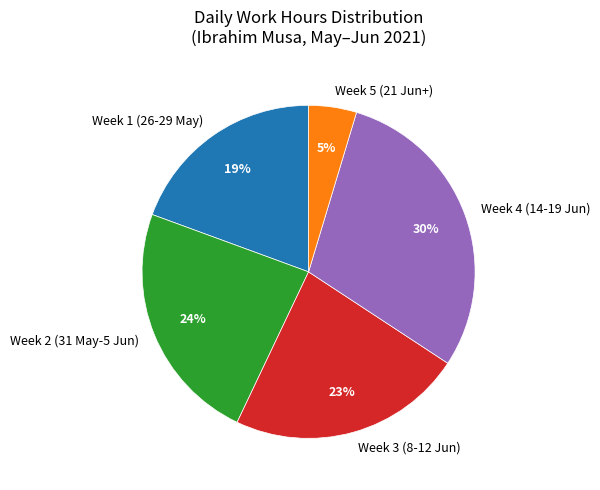

Between Week 3 (8-12 Jun) and Week 5 (21 Jun+), which is larger?

Week 3 (8-12 Jun)